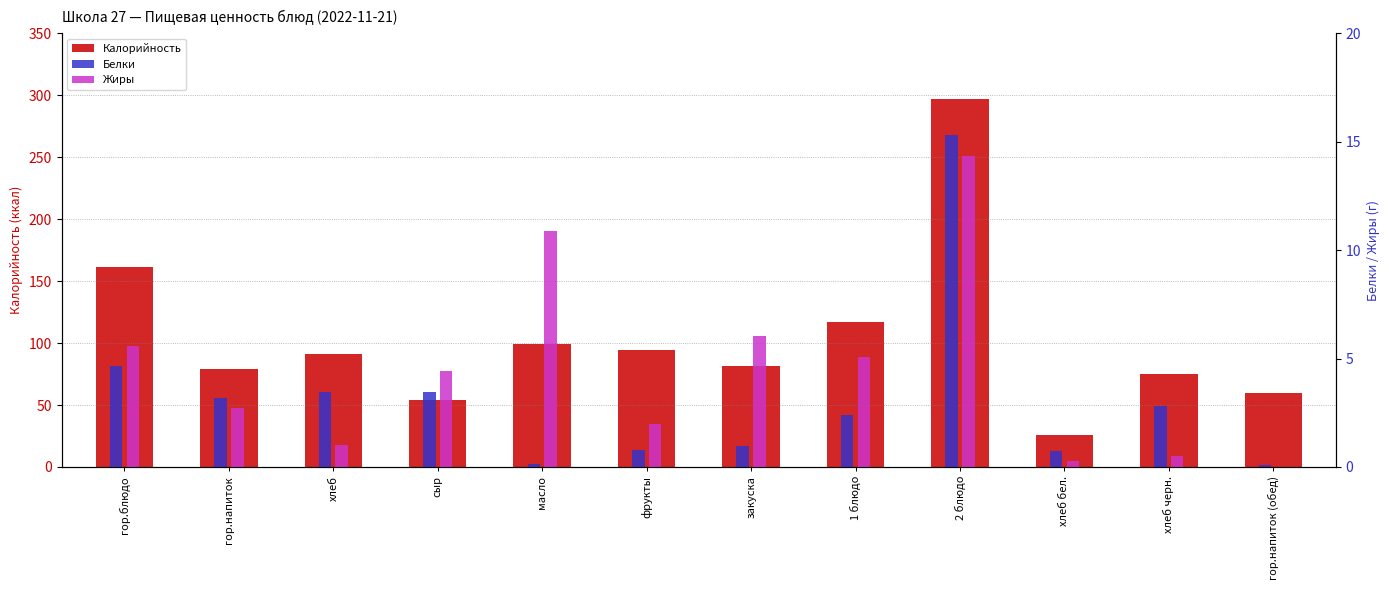

What is the difference between the maximum and minimum values in the Жиры series?

14.3